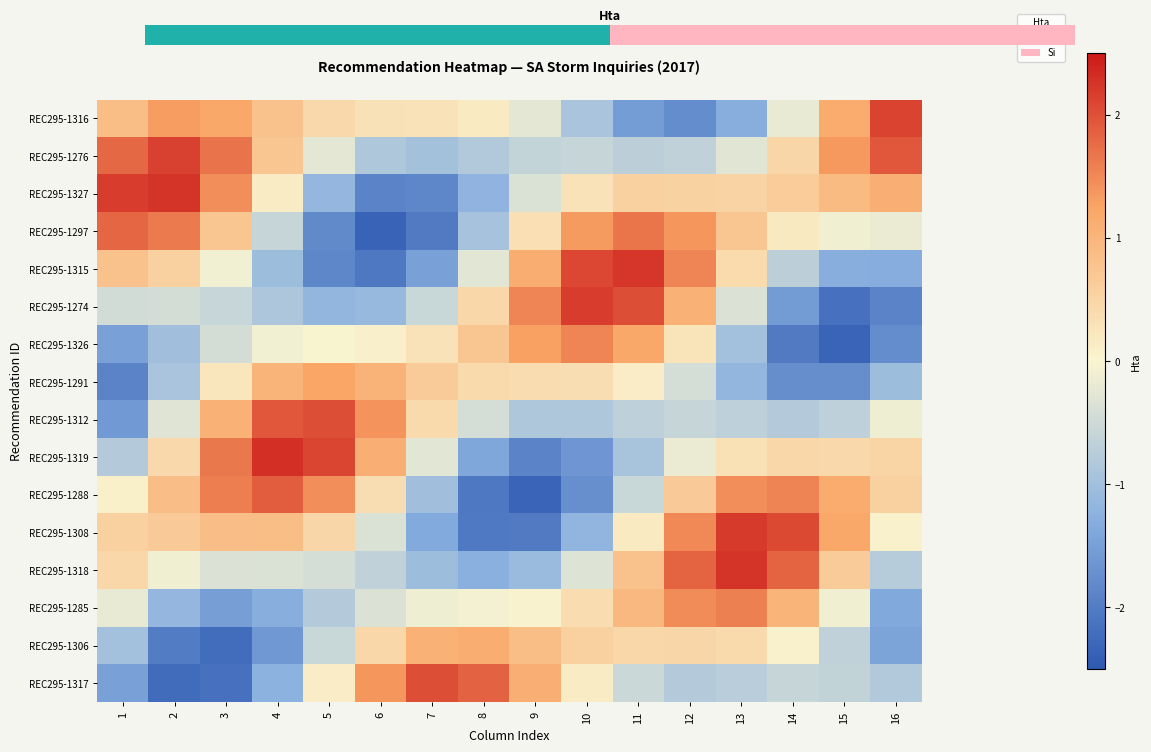

Between 4 and 12, which is larger?

12